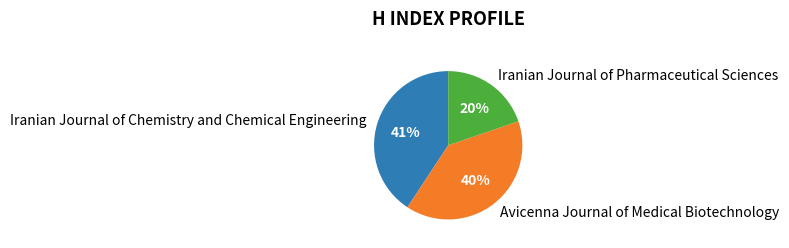

To the nearest percent, what is the difference between the largest and smallest slice percentages?

21%